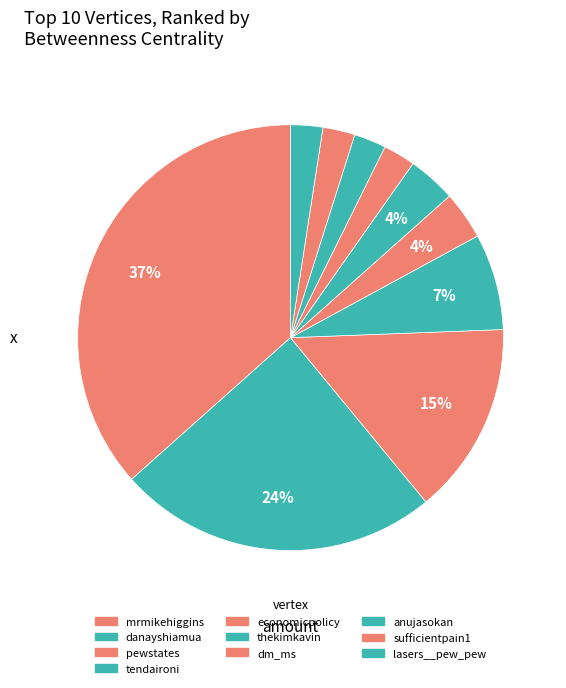

What percentage is the dm_ms slice, to the nearest percent?

2%